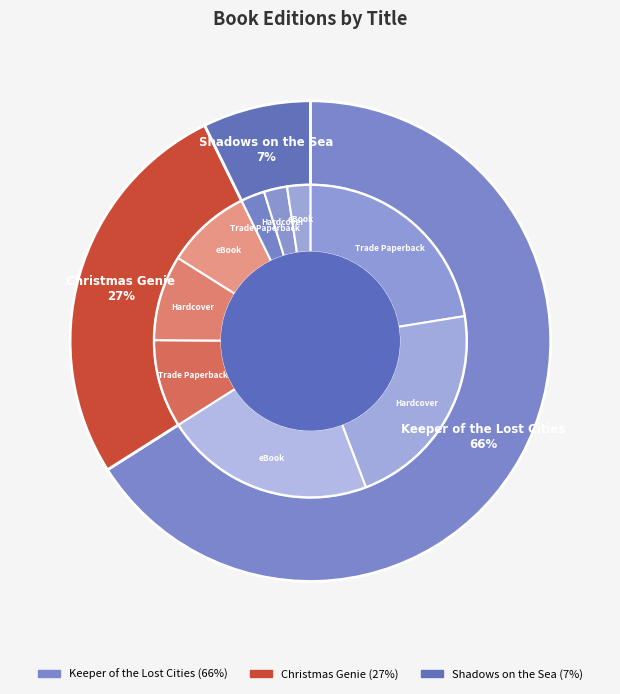

To the nearest percent, what is the difference between the largest and smallest slice percentages?

59%